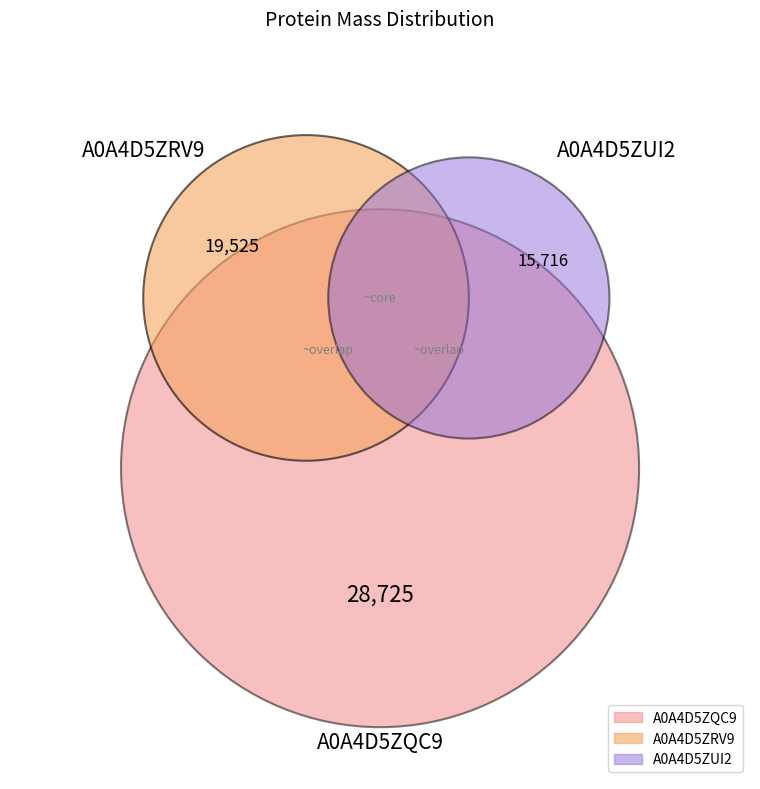

To the nearest percent, what portion does A0A4D5ZRV9 represent?

31%